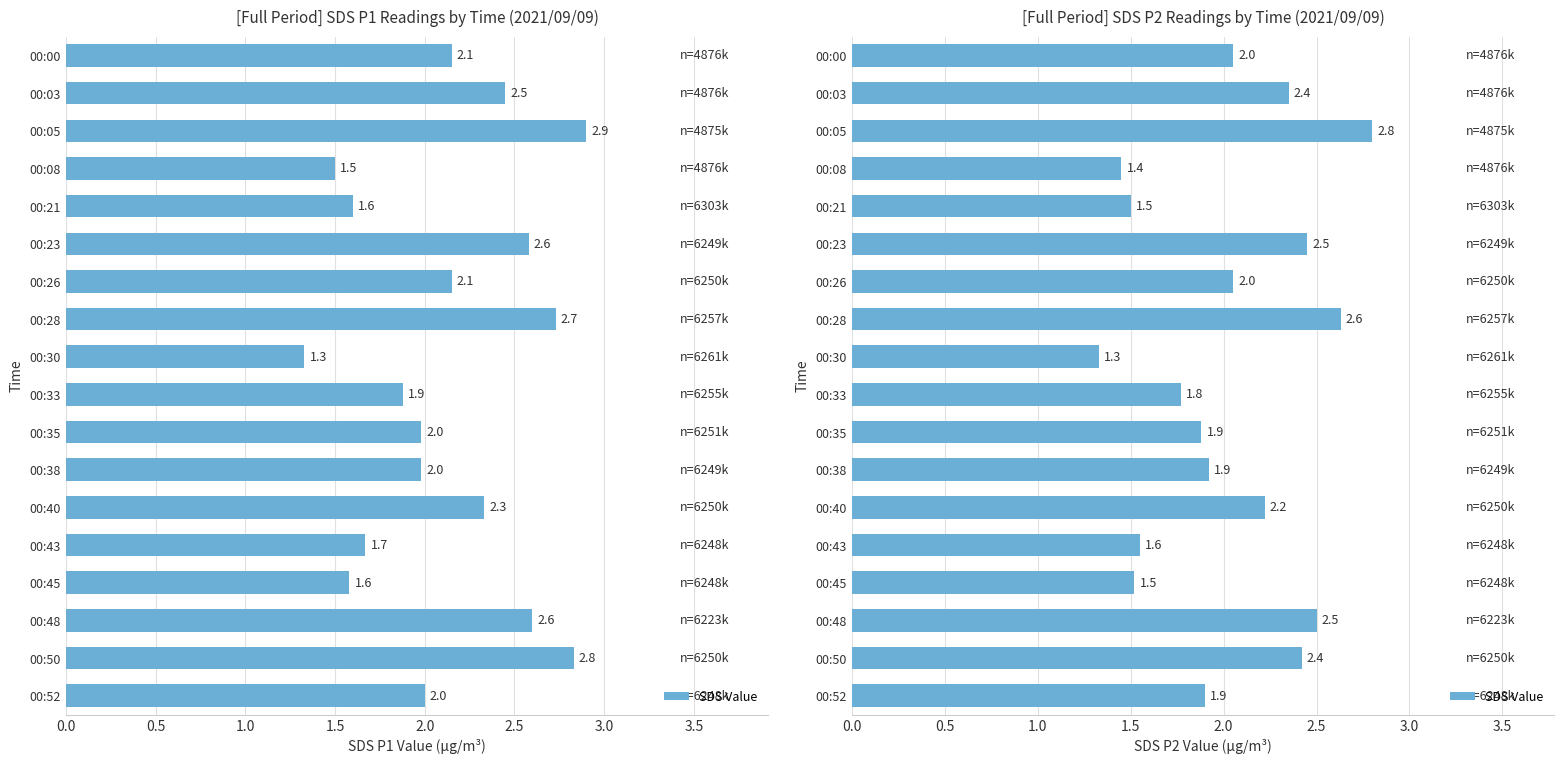

How many distinct data groups are displayed?

1